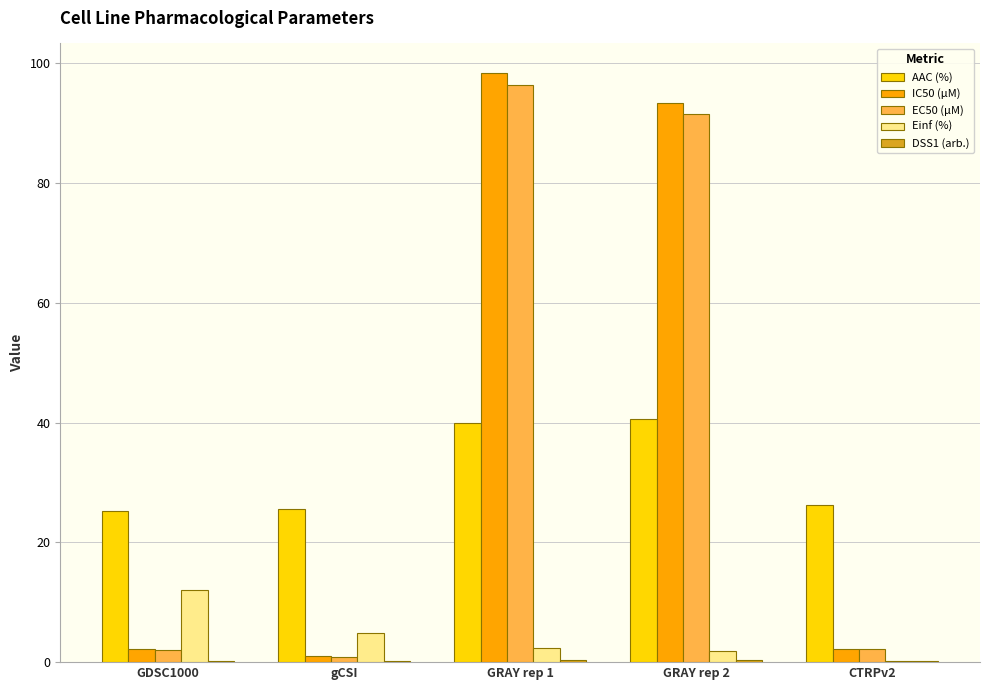

What is the maximum value shown in the chart?

98.4